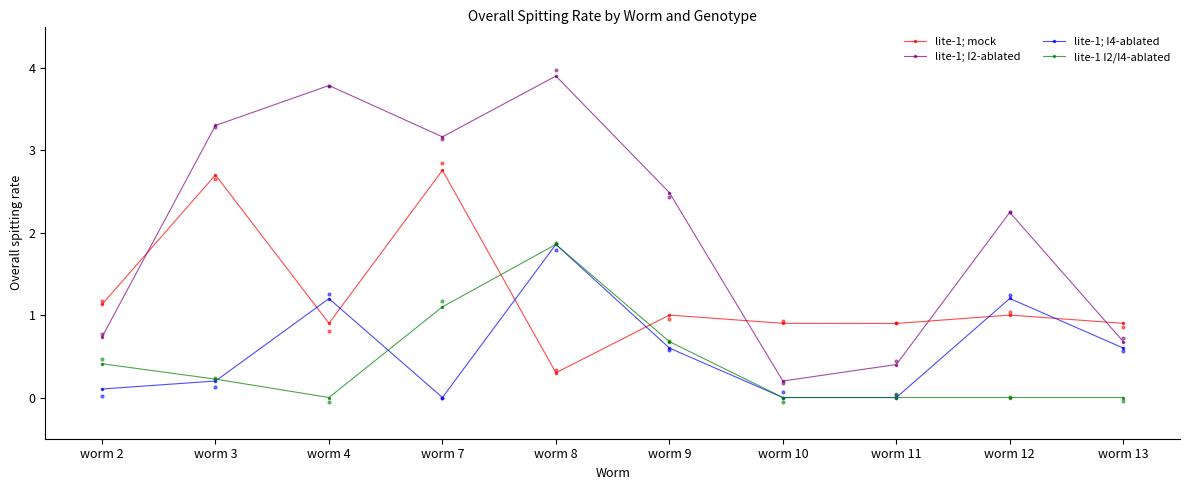

Which series has the widest spread of Y values?

lite-1; I2-ablated